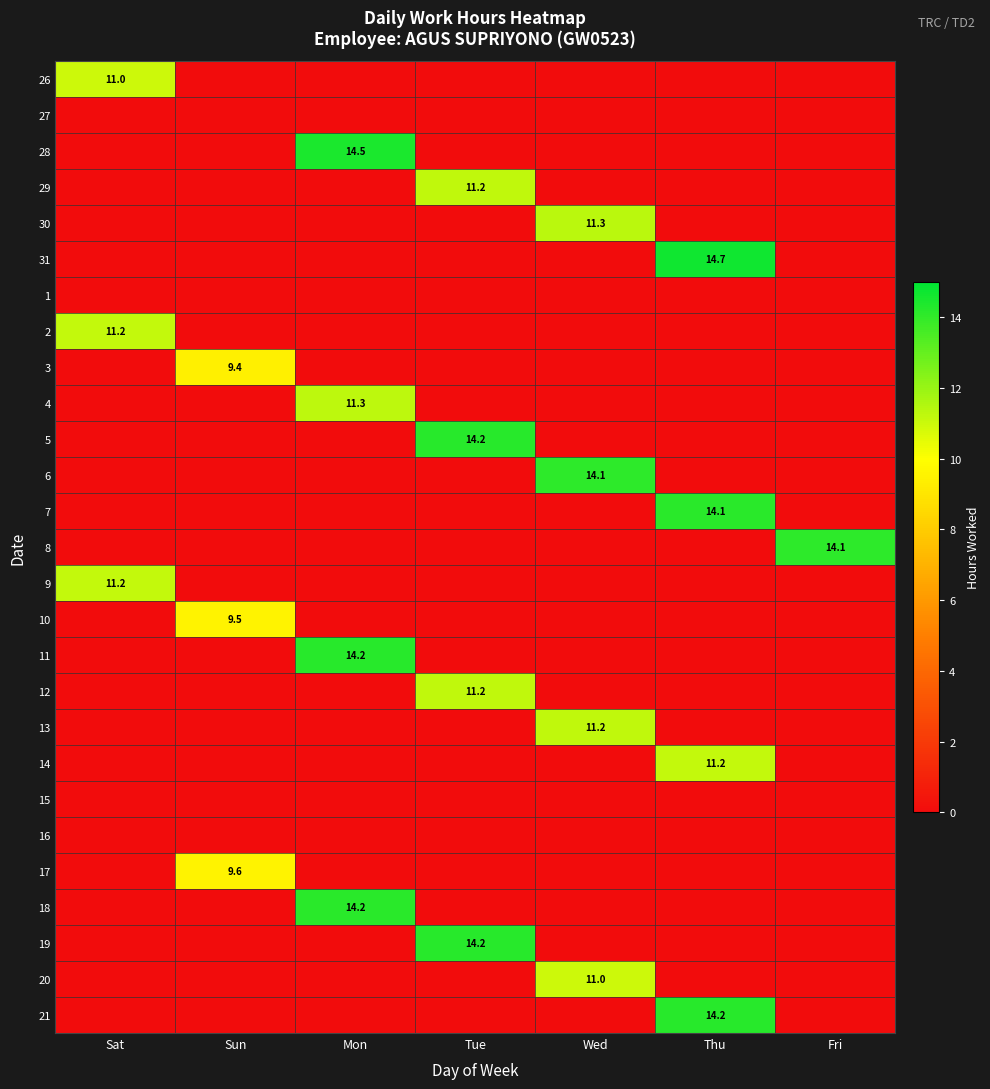

The 29 series shows 11.2 at Tue. True or false?

True